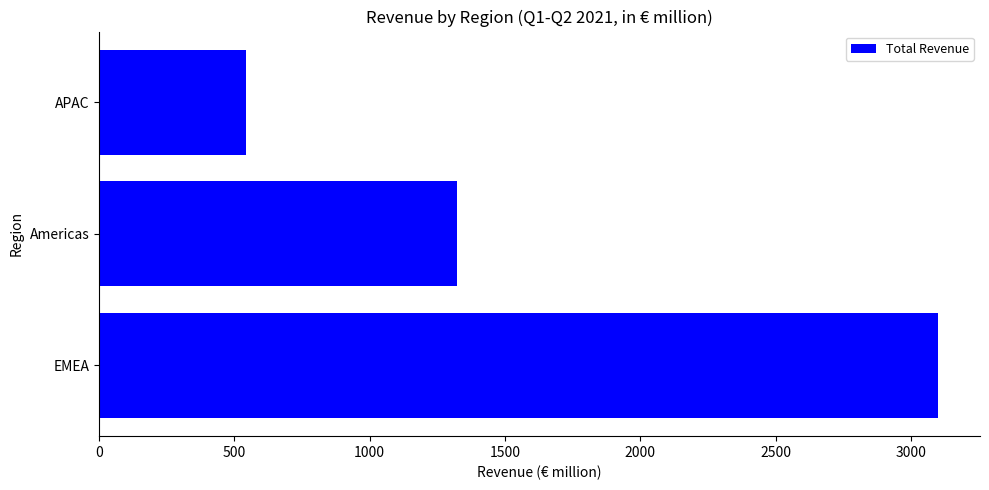

Rank the categories by value from lowest to highest.

APAC, Americas, EMEA